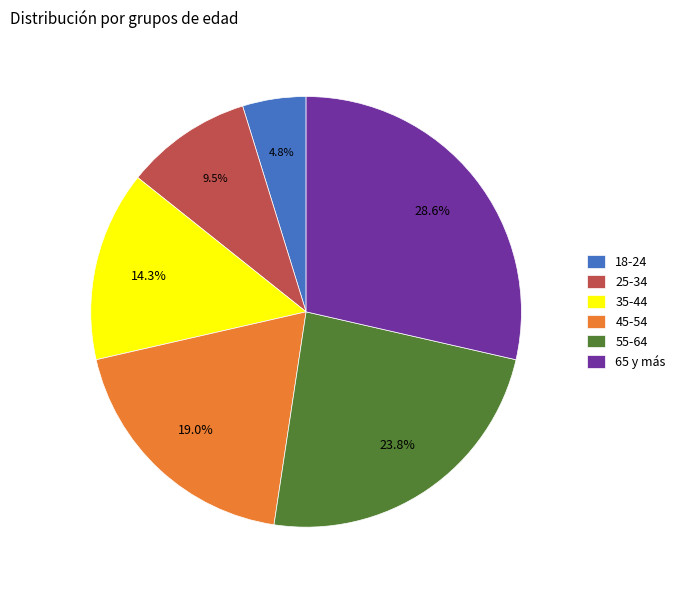

Is it true that 65 y más is 29% of the pie?

True